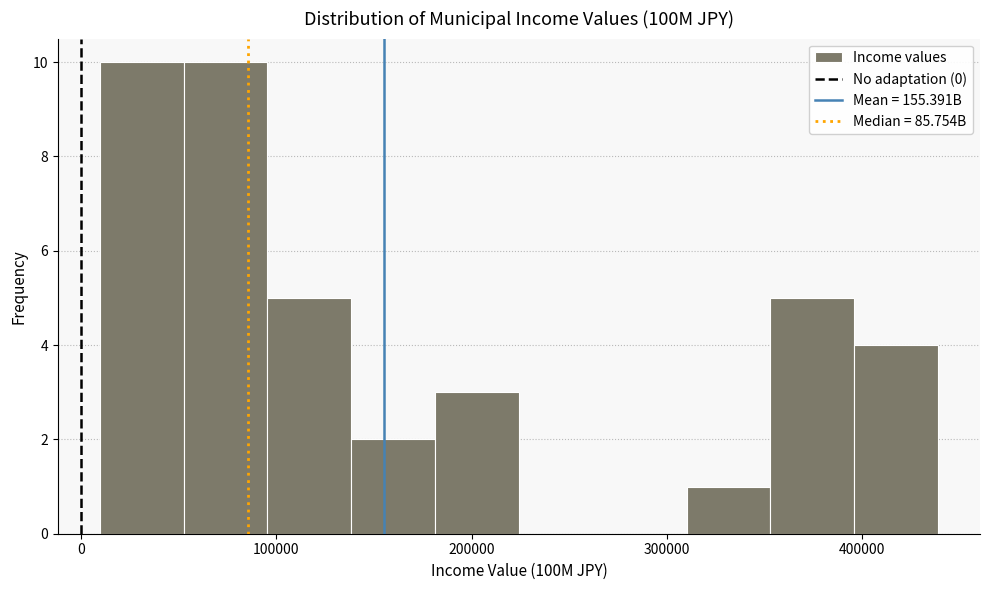

How tall is the bar that spans 310000 to 350000 on the x-axis? Neither the bar edges nor the heights are printed on the chart, so give them approximately, as read against the axes.

1